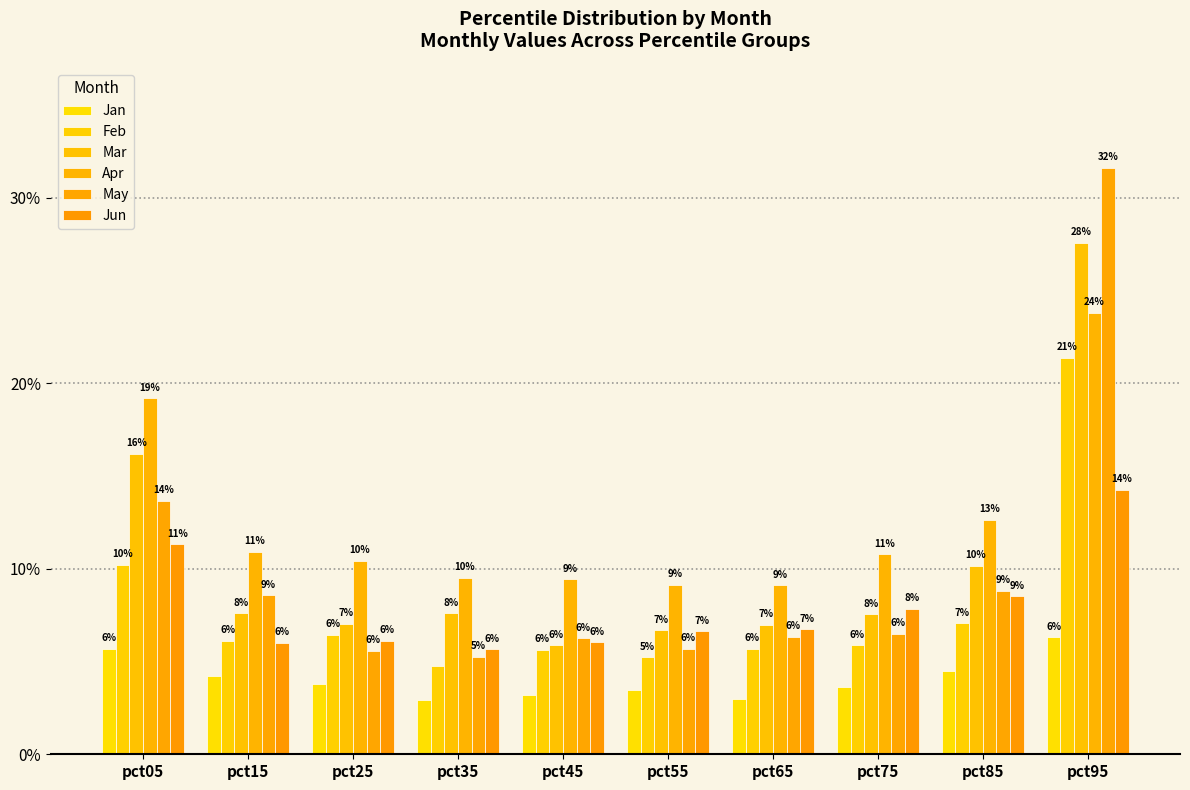

Which series changed the most between pct15 and pct75?

May